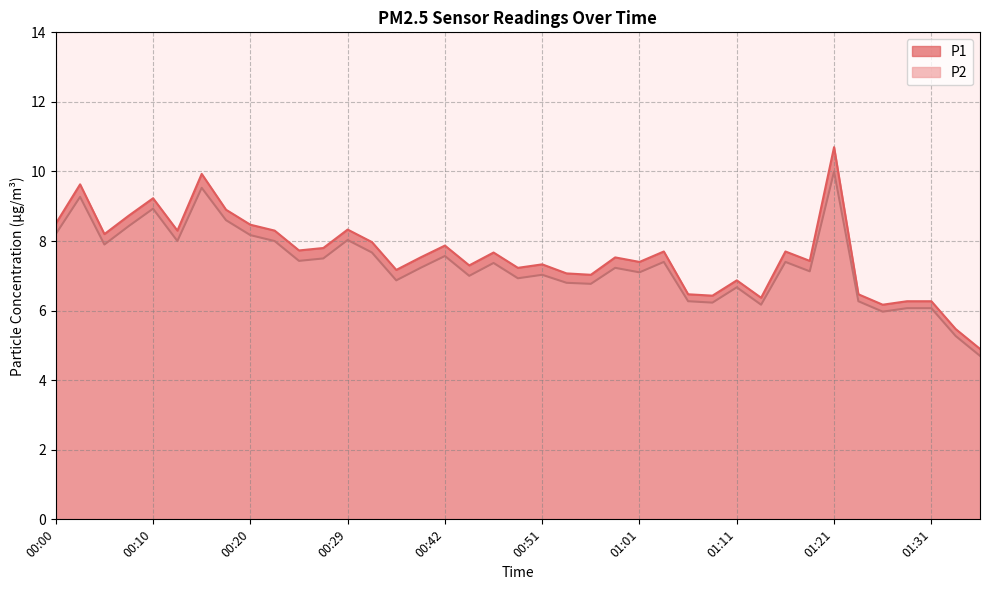

List the labels in order of P1 value, largest first.

01:21, 00:15, 00:02, 00:10, 00:17, 00:07, 00:00, 00:20, 00:29, 00:12, 00:22, 00:05, 00:32, 00:42, 00:27, 00:24, 01:04, 01:16, 00:47, 00:39, 00:59, 01:19, 01:01, 00:51, 00:44, 00:49, 00:37, 00:54, 00:56, 01:11, 01:06, 01:24, 01:09, 01:14, 01:28, 01:31, 01:26, 01:33, 01:36